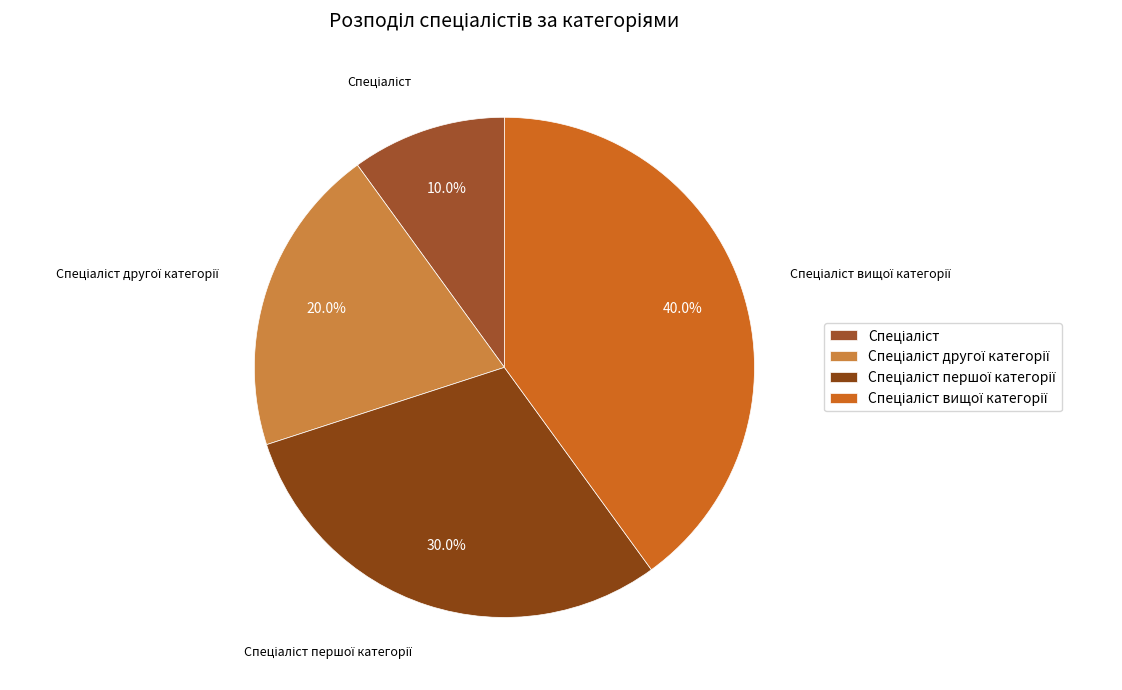

To the nearest percent, what is the average slice percentage?

25%